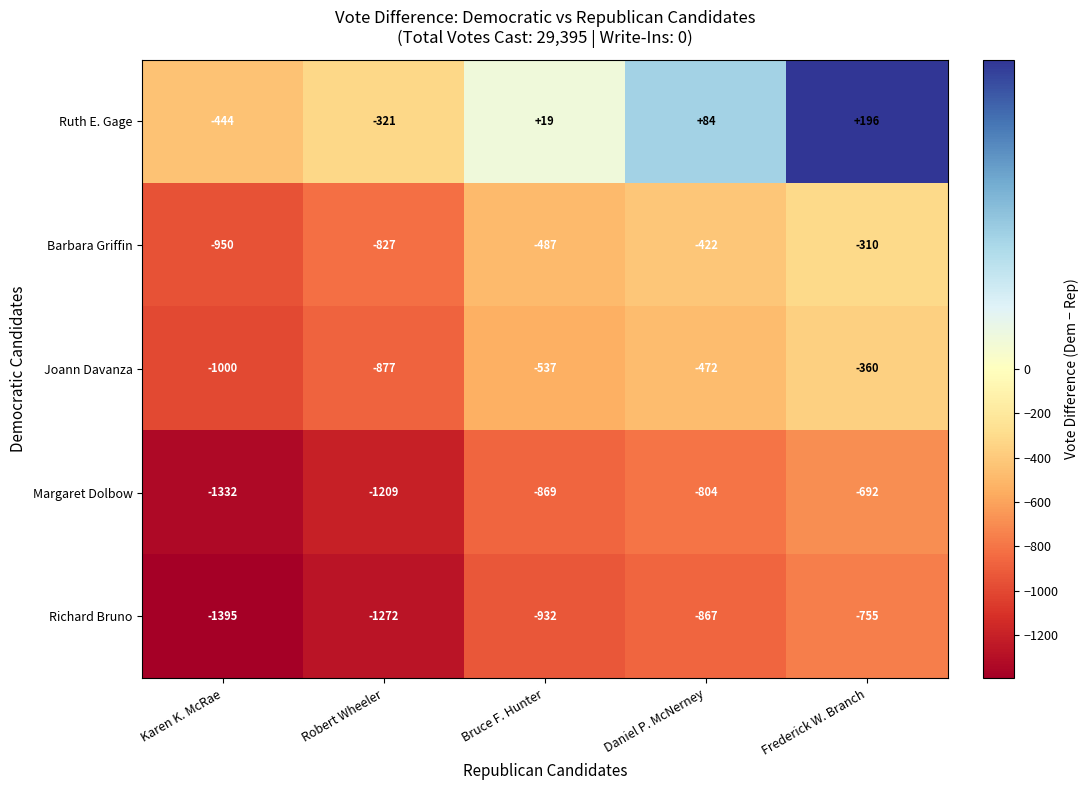

List the series in order of their peak value, lowest first.

Richard Bruno, Margaret Dolbow, Joann Davanza, Barbara Griffin, Ruth E. Gage